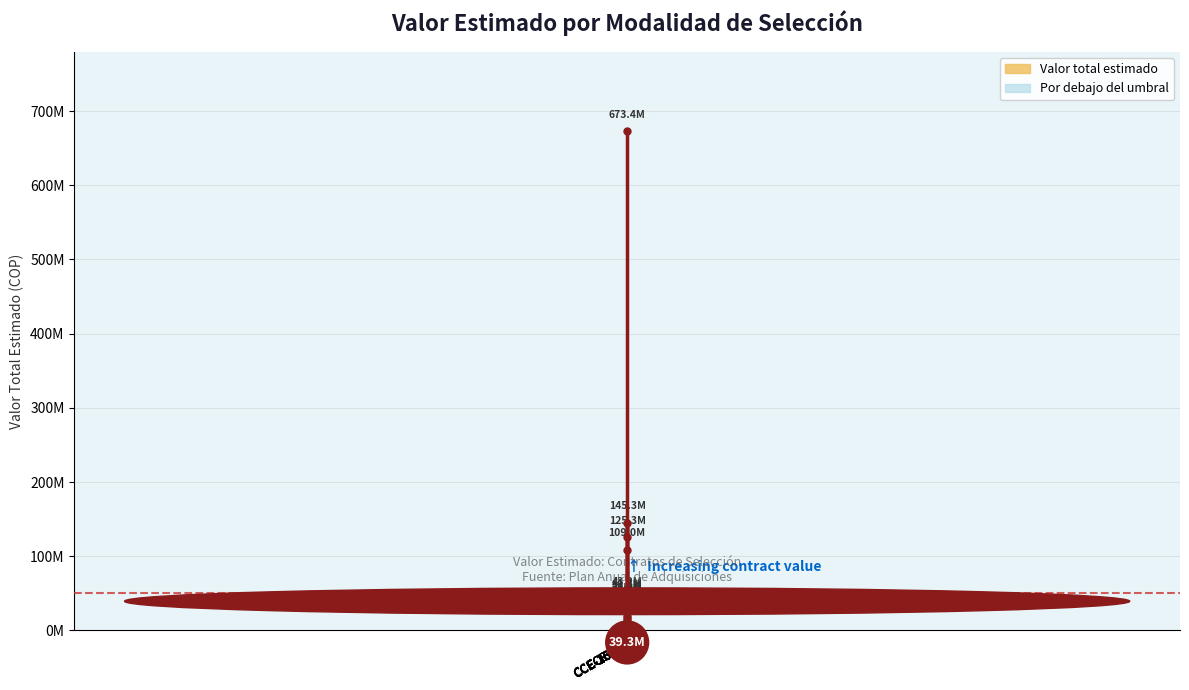

What is the greatest value displayed?

673387338